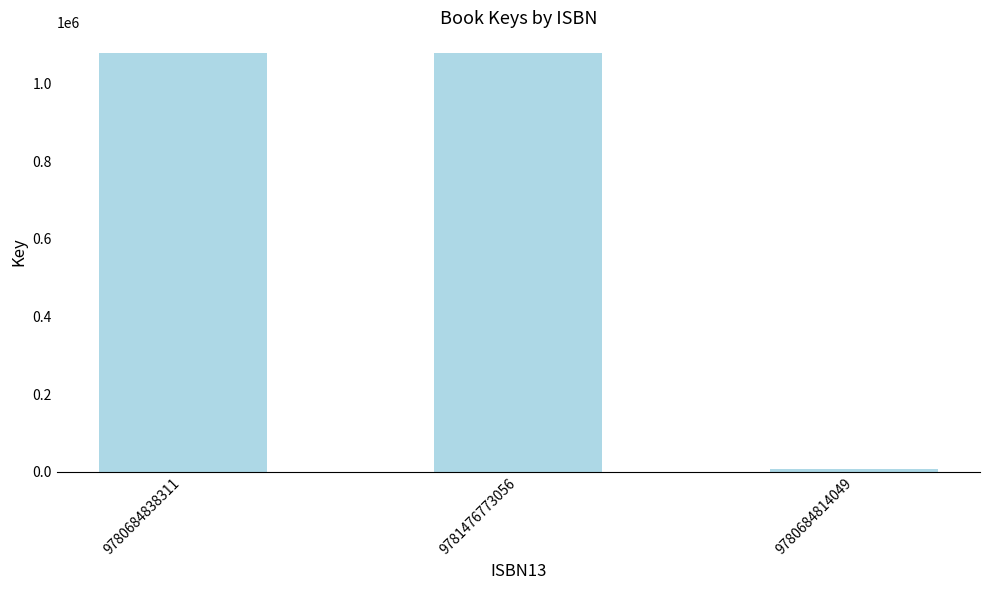

What is the greatest value displayed?

1077500